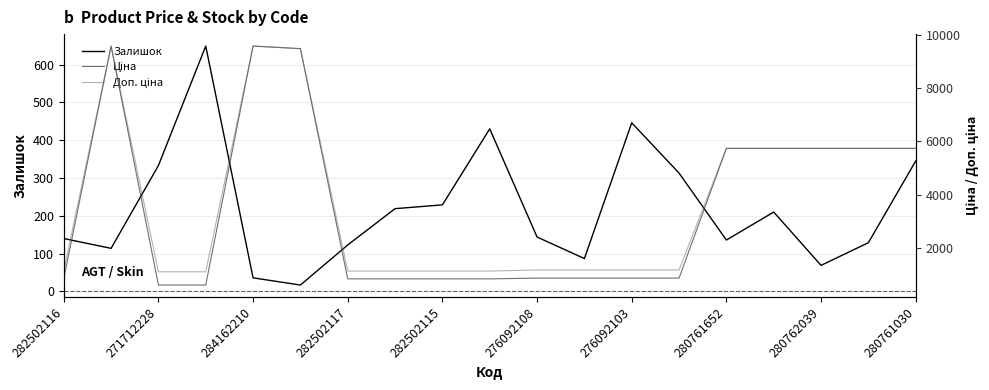

What is the sum of all Залишок values?

4169